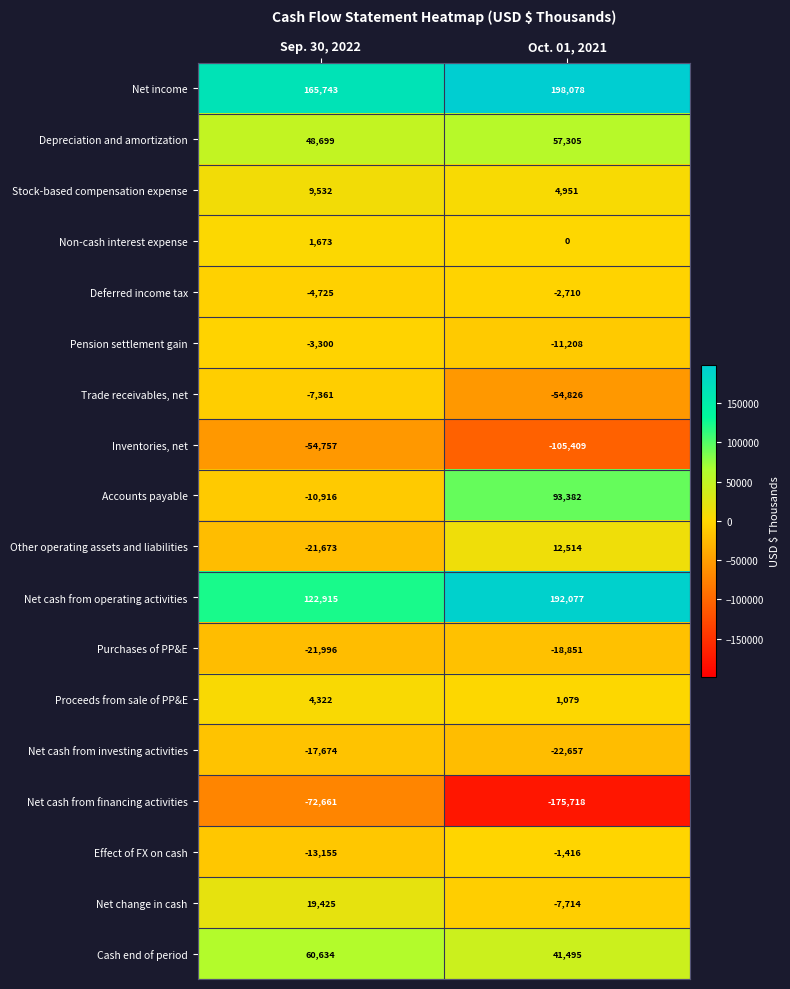

List the series in order of their peak value, highest first.

Net income, Net cash from operating activities, Accounts payable, Cash end of period, Depreciation and amortization, Net change in cash, Other operating assets and liabilities, Stock-based compensation expense, Proceeds from sale of PP&E, Non-cash interest expense, Effect of FX on cash, Deferred income tax, Pension settlement gain, Trade receivables, net, Net cash from investing activities, Purchases of PP&E, Inventories, net, Net cash from financing activities